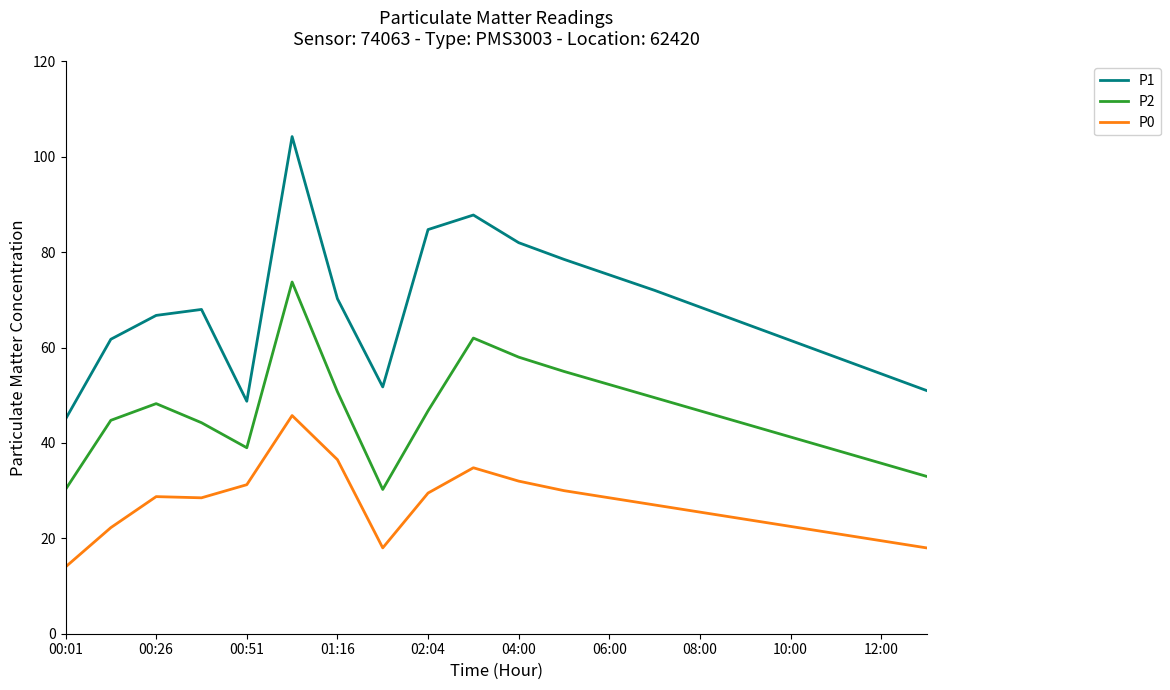

List the series in order of their peak value, lowest first.

P0, P2, P1